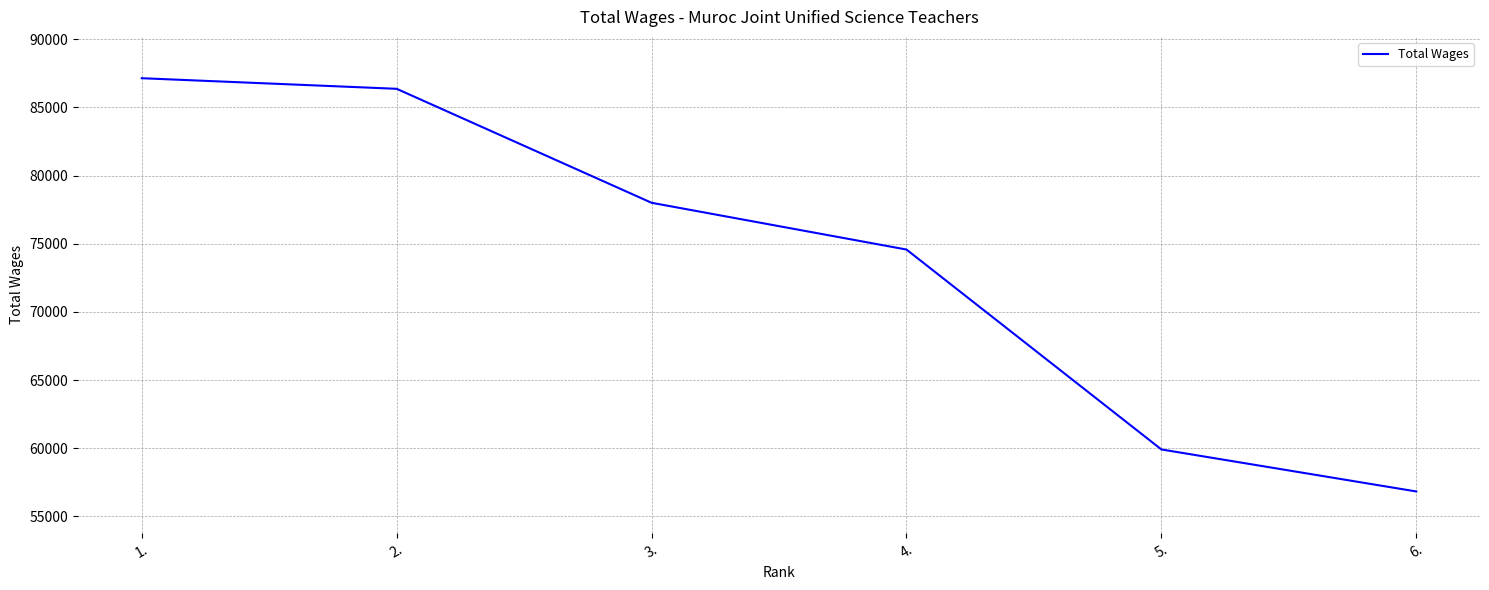

List the labels in order of value, smallest first.

6., 5., 4., 3., 2., 1.